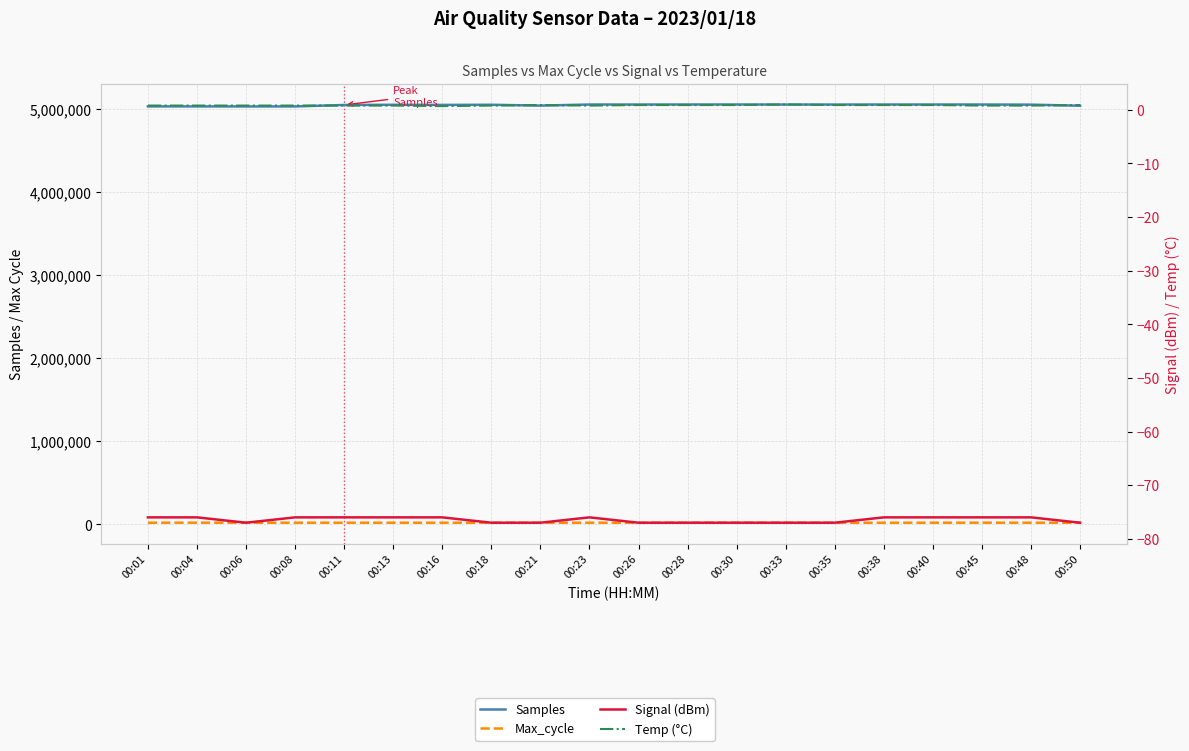

Which series has the largest range (max minus min)?

Samples